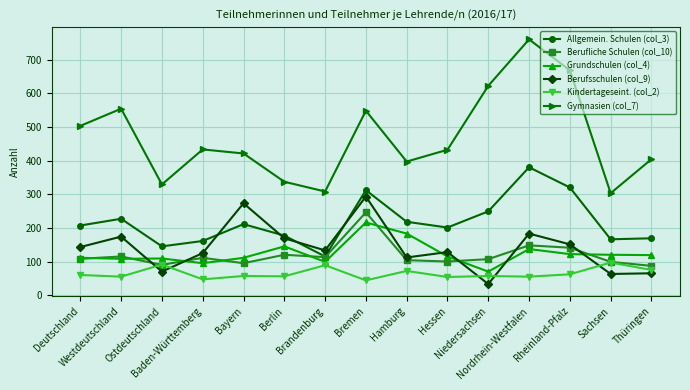

What is the greatest value displayed?

760